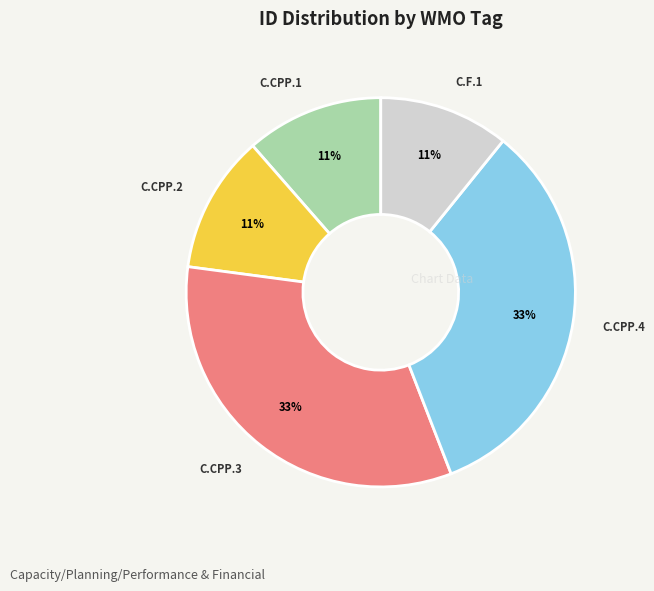

Does any single category account for the majority?

No